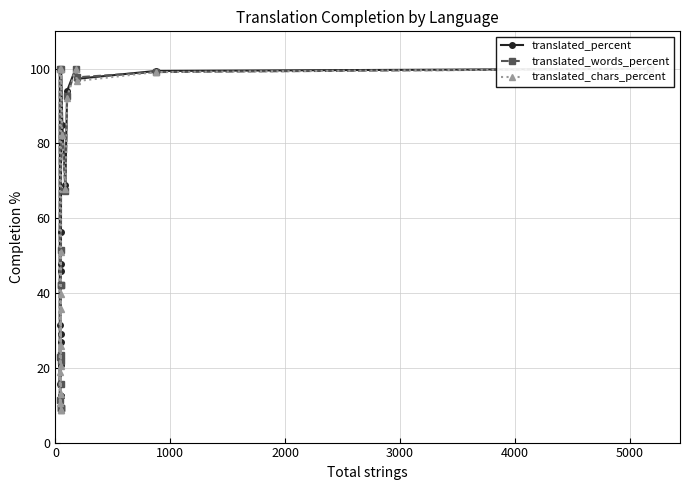

What is the value of the translated_chars_percent point at the 9th from the left?

50.9